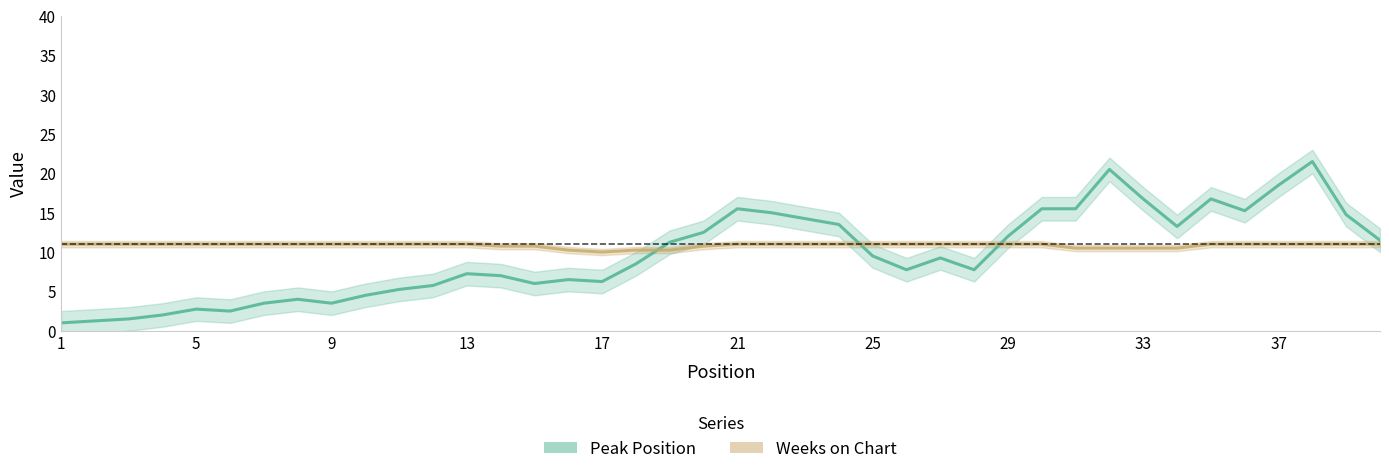

Is it true that Weeks on Chart equals 4.5 at 35?

False